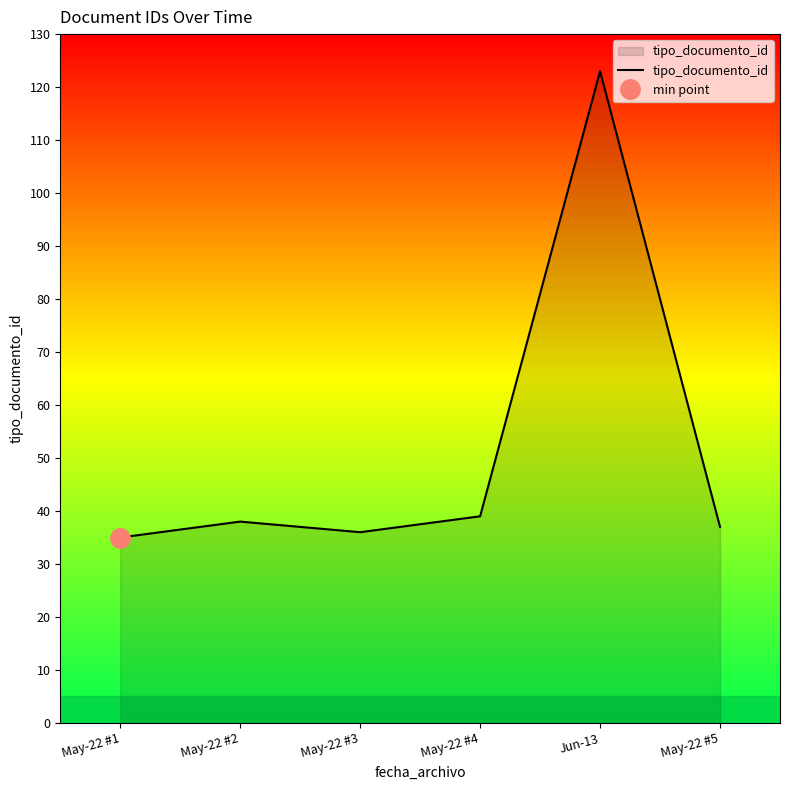

How many data points are above 38?

2